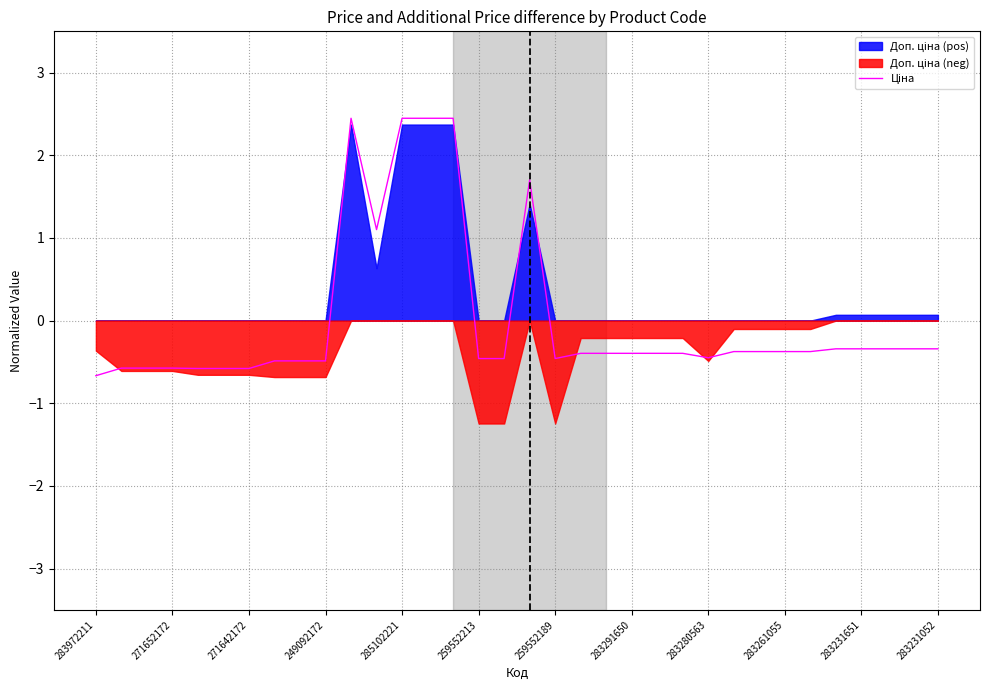

How many points are lower than both their immediate neighbors (excluding endpoints)?

3